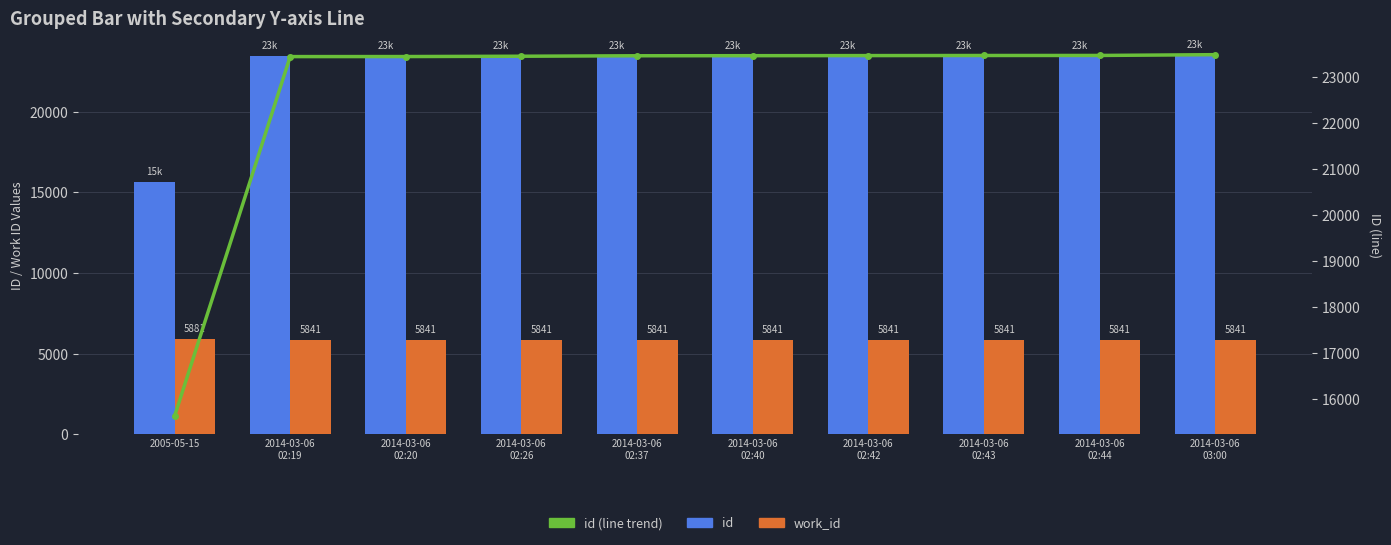

True or false: id has a value of 5594 at 2014-03-06
02:20.

False